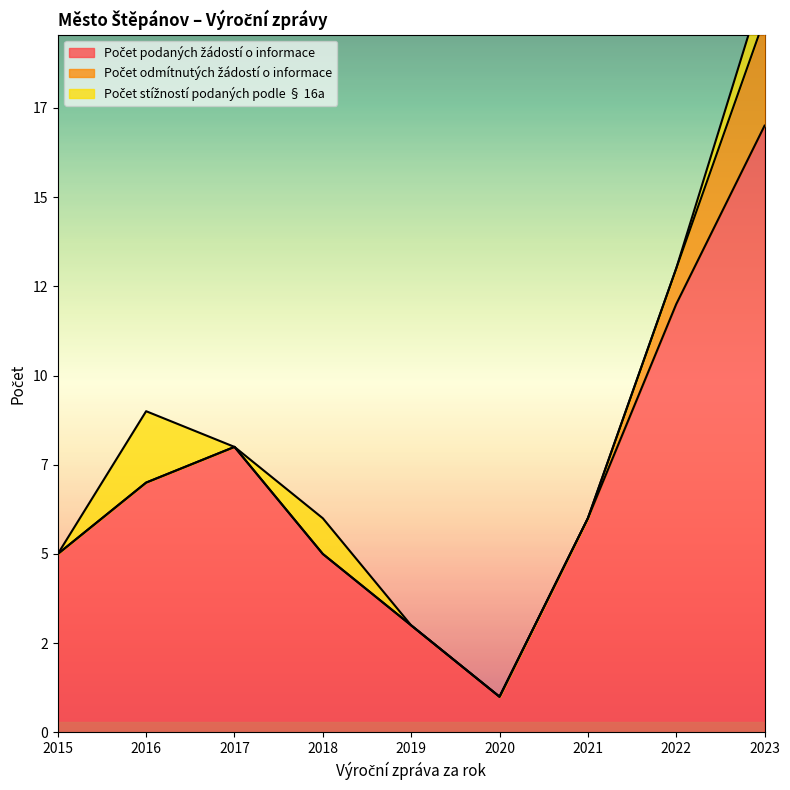

What is the difference between the second highest and second lowest values in the Počet stížností podaných podle § 16a series?

1